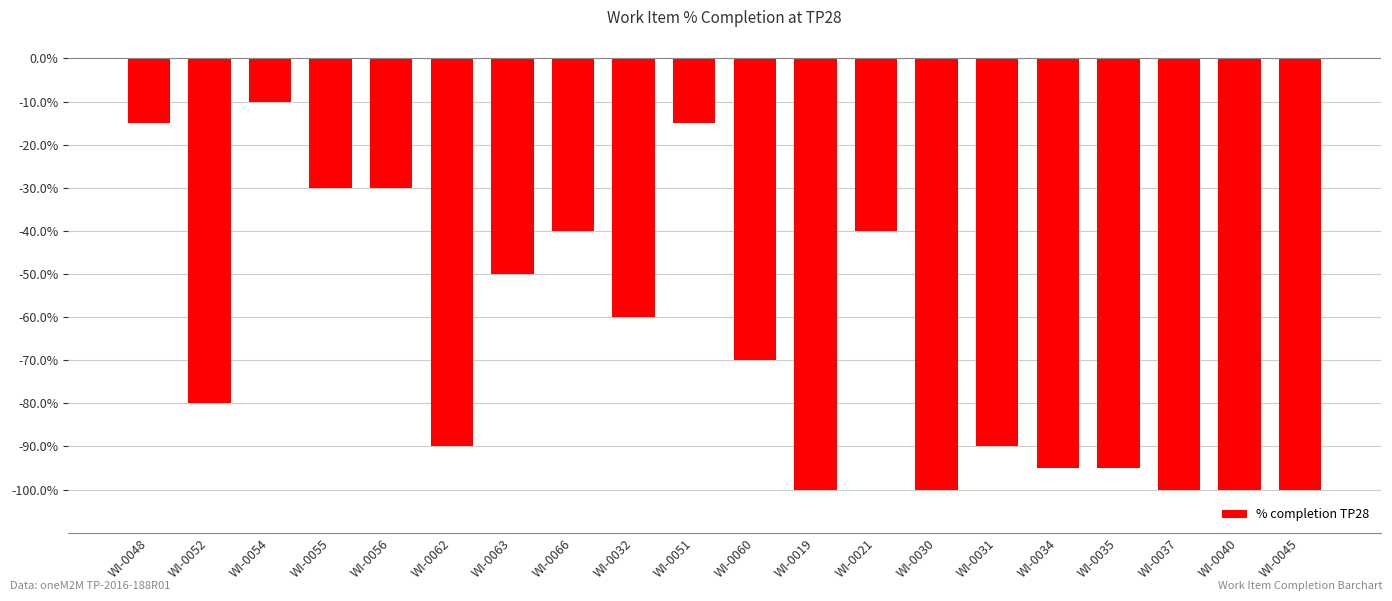

What is the maximum value shown in the chart?

-10